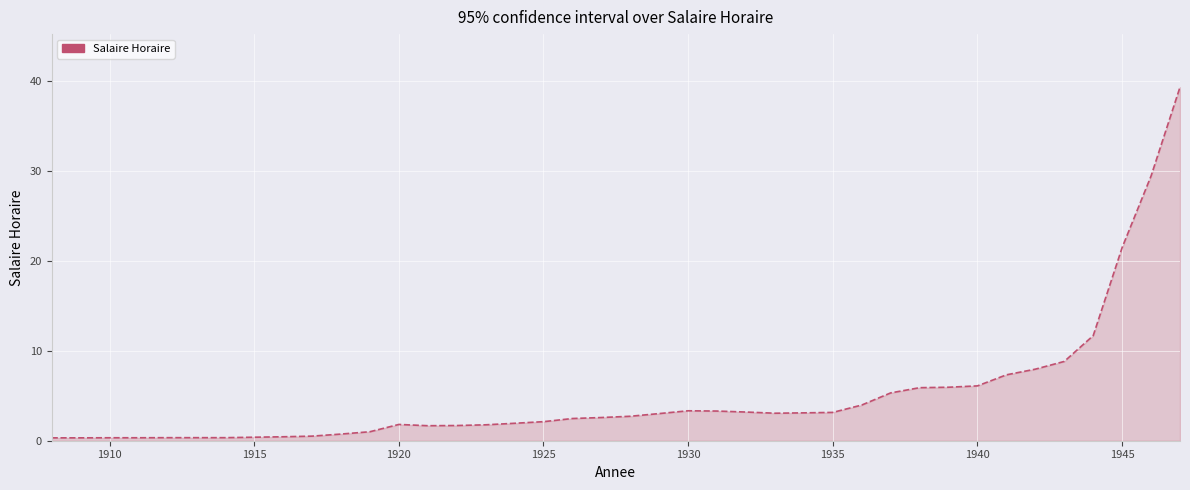

What is the greatest value displayed?

39.3